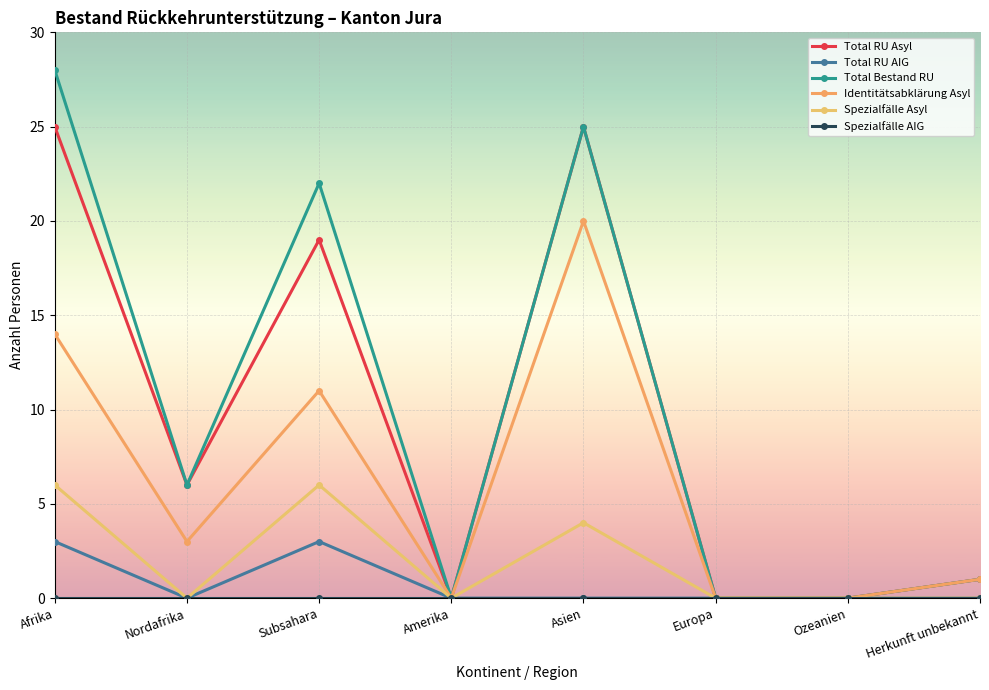

What is the difference between the highest and lowest values at Subsahara?

22